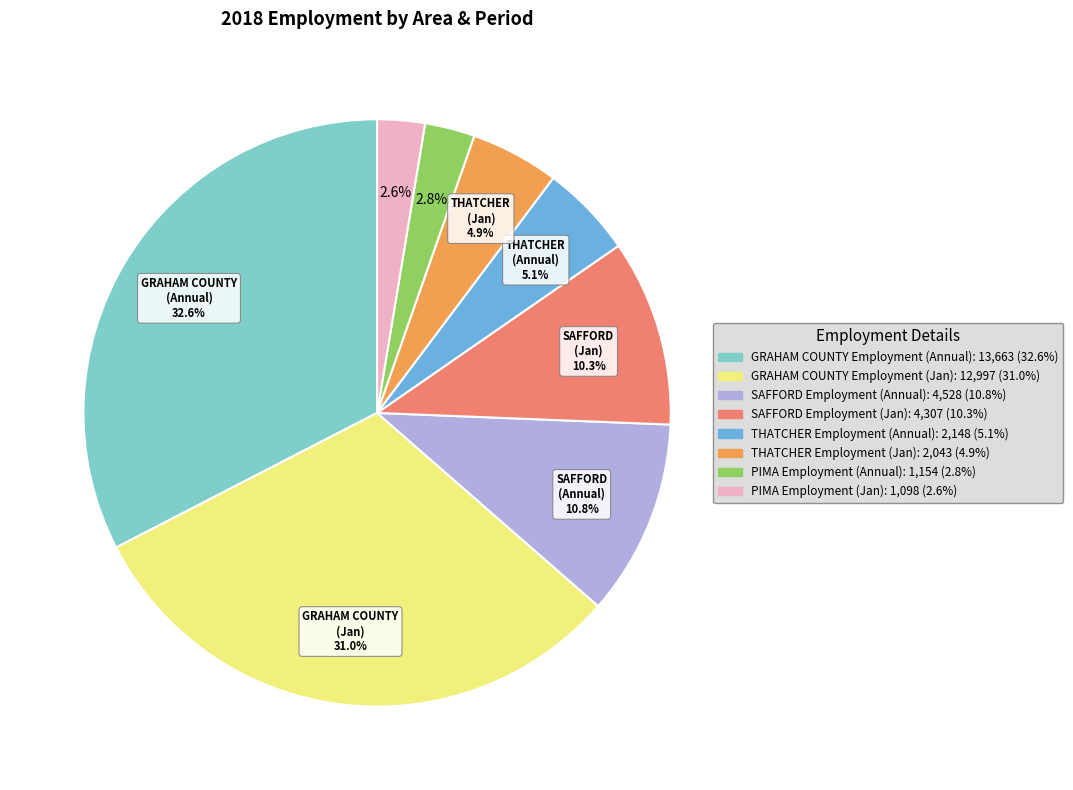

Is there any slice that represents more than half of the pie?

No